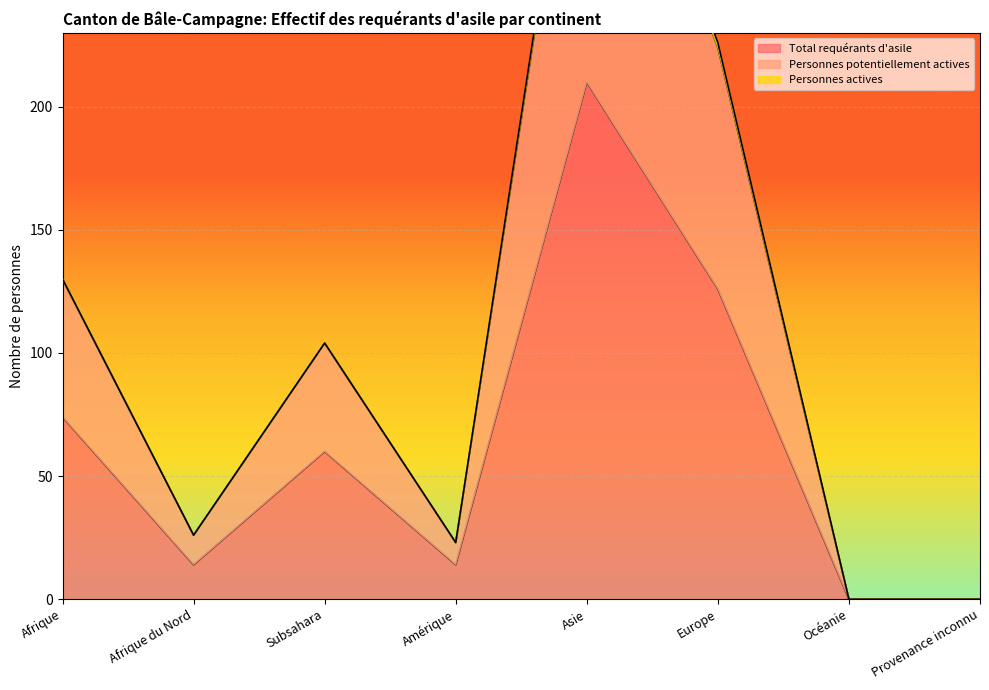

Reading right to left, list all the values displayed in this chart.

Total requérants d'asile: Provenance inconnu=0	Océanie=0	Europe=126	Asie=210	Amérique=14	Subsahara=60	Afrique du Nord=14	Afrique=74
Personnes potentiellement actives: Provenance inconnu=0	Océanie=0	Europe=226	Asie=370	Amérique=23	Subsahara=104	Afrique du Nord=26	Afrique=130